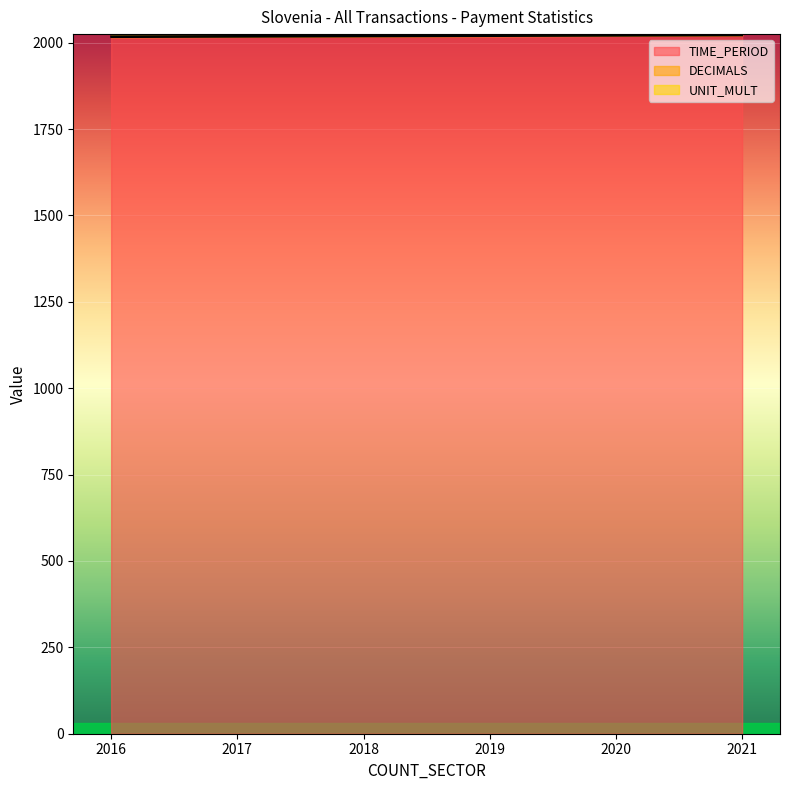

True or false: DECIMALS and UNIT_MULT cross at least once.

False